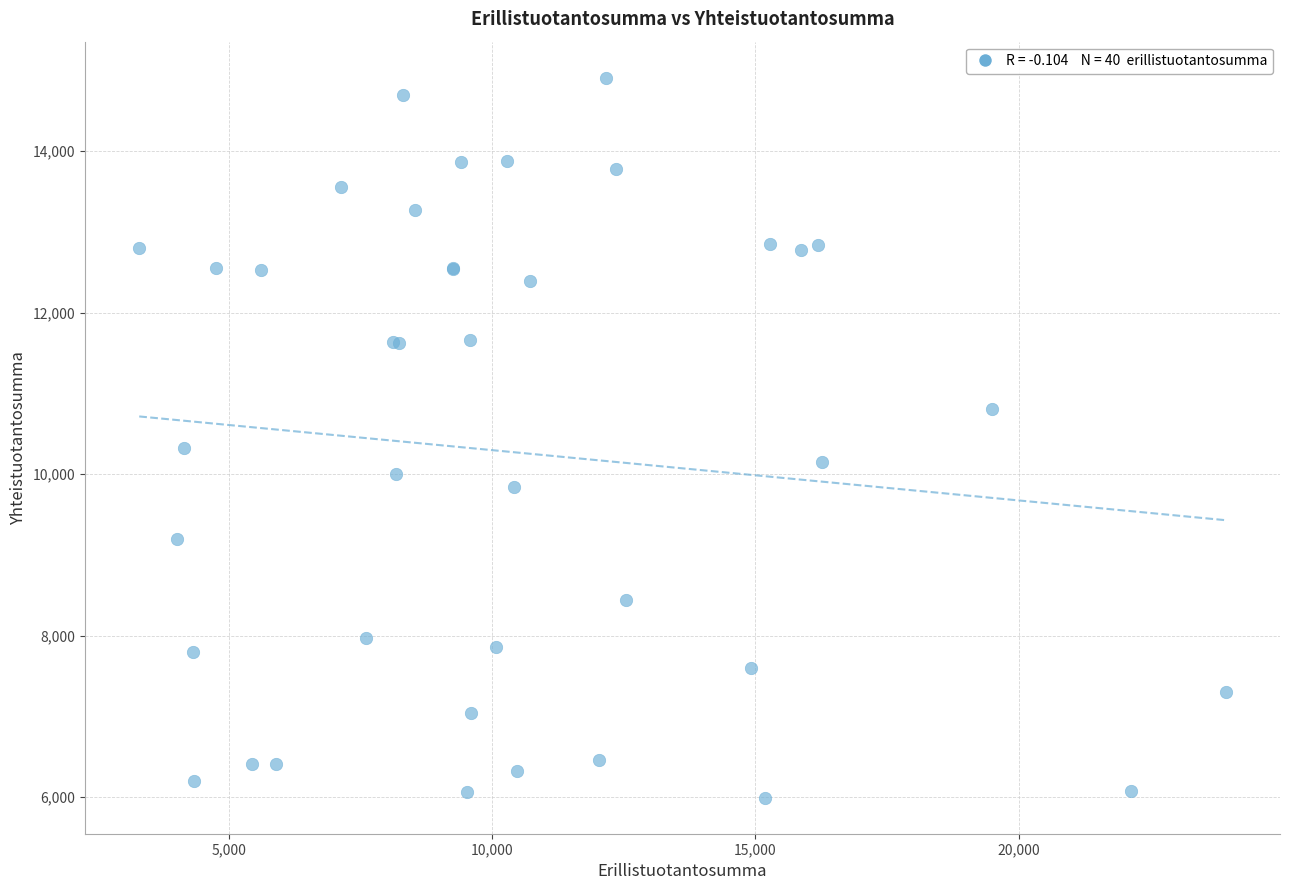

What Y value in the scatter plot is closest to 10450?

10323.5